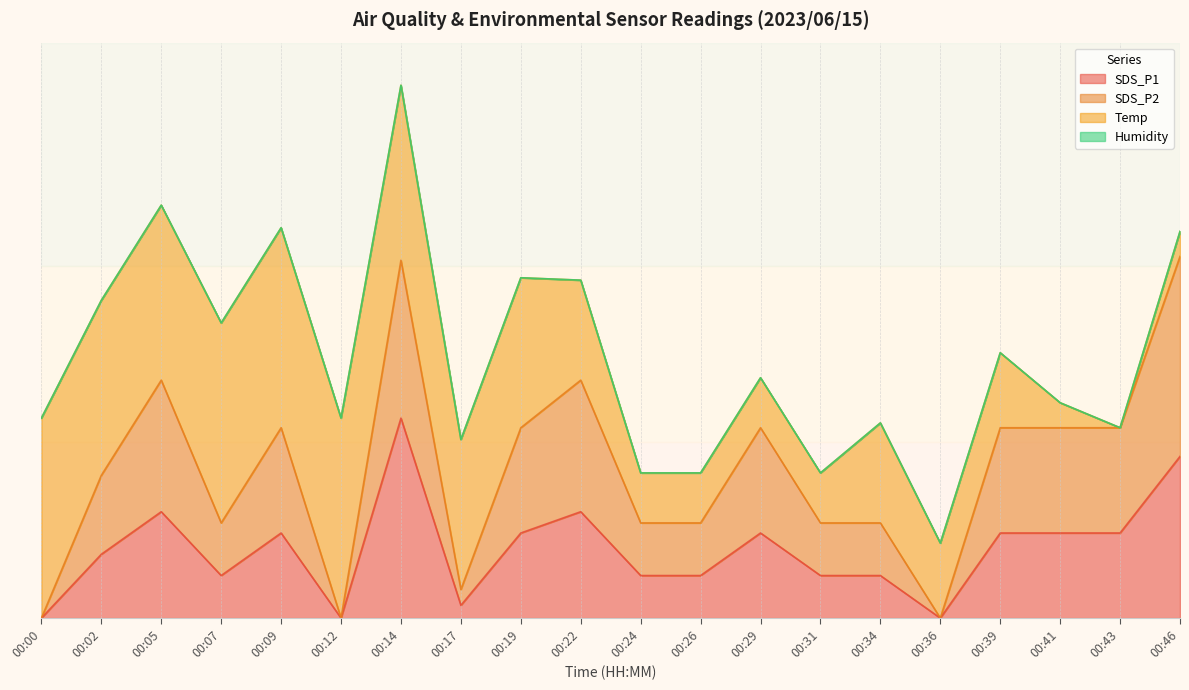

True or false: SDS_P2 and SDS_P1 intersect in this chart.

False